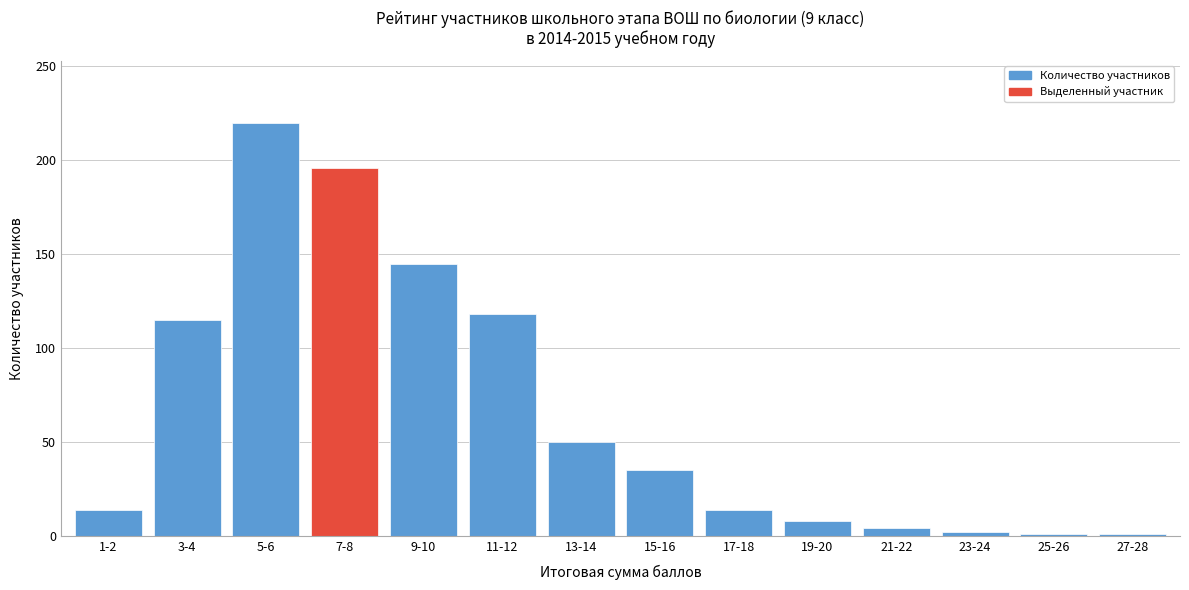

What is the change in value from 1-2 to 11-12?

+104